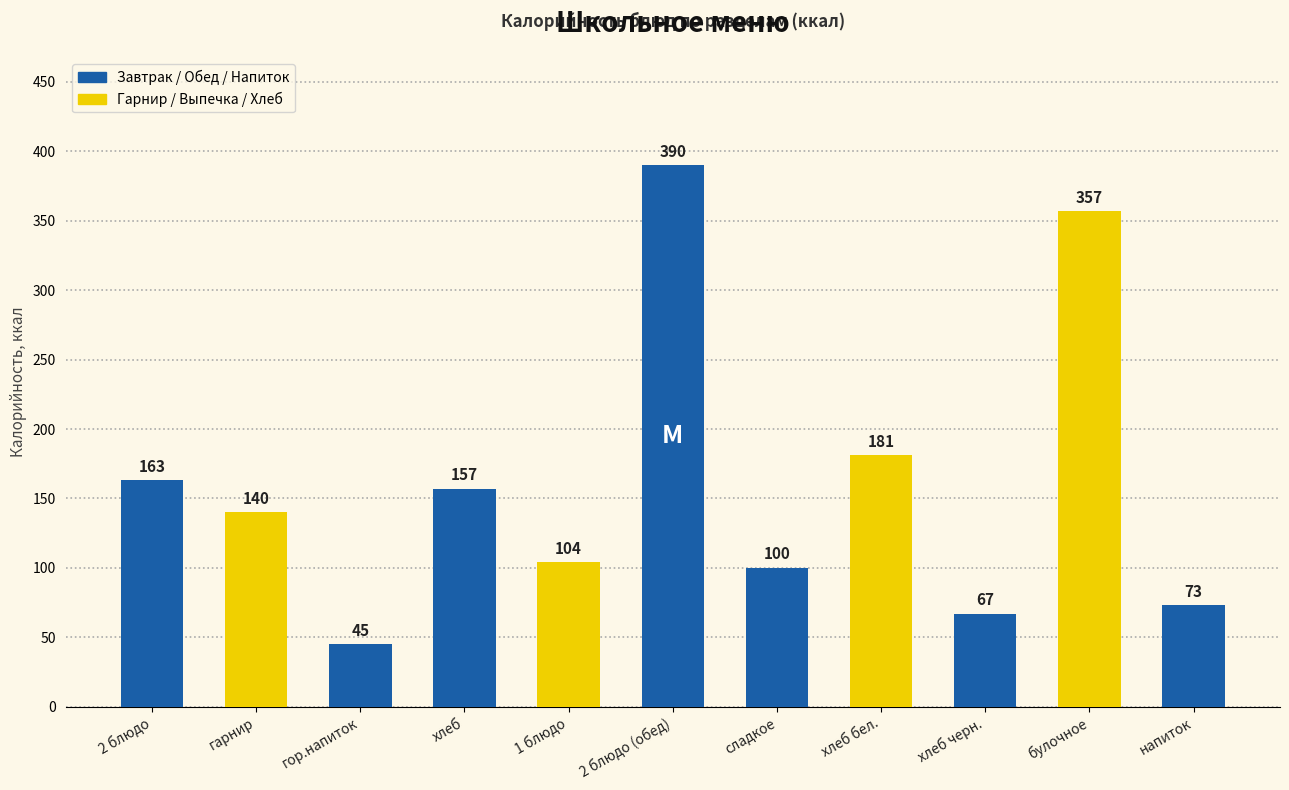

True or false: the data shows 10 at гор.напиток.

False